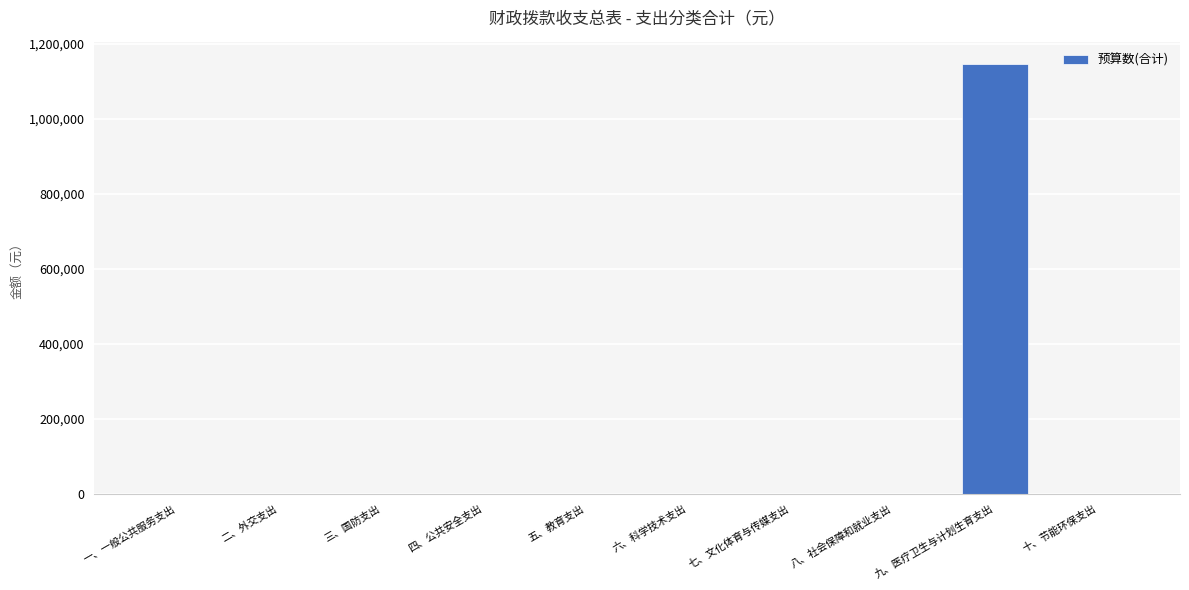

Reading right to left, what are all the values shown in this chart?

十、节能环保支出=0	九、医疗卫生与计划生育支出=1146000	八、社会保障和就业支出=0	七、文化体育与传媒支出=0	六、科学技术支出=0	五、教育支出=0	四、公共安全支出=0	三、国防支出=0	二、外交支出=0	一、一般公共服务支出=0